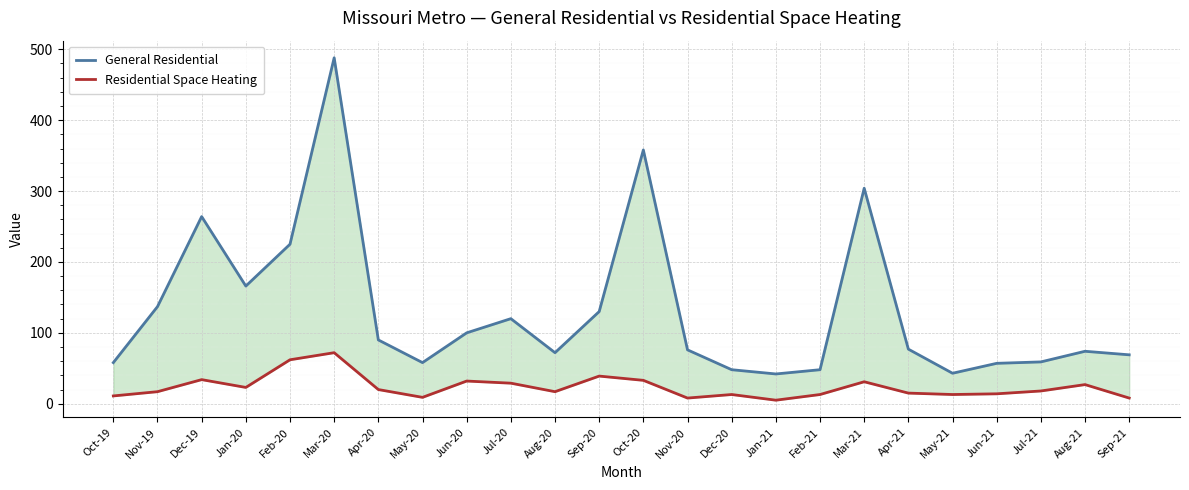

Reading right to left, transcribe all the data shown in this chart.

General Residential: Sep-21=69	Aug-21=74	Jul-21=59	Jun-21=57	May-21=43	Apr-21=77	Mar-21=304	Feb-21=48	Jan-21=42	Dec-20=48	Nov-20=76	Oct-20=358	Sep-20=130	Aug-20=72	Jul-20=120	Jun-20=100	May-20=58	Apr-20=90	Mar-20=488	Feb-20=225	Jan-20=166	Dec-19=264	Nov-19=137	Oct-19=58
Residential Space Heating: Sep-21=8	Aug-21=27	Jul-21=18	Jun-21=14	May-21=13	Apr-21=15	Mar-21=31	Feb-21=13	Jan-21=5	Dec-20=13	Nov-20=8	Oct-20=33	Sep-20=39	Aug-20=17	Jul-20=29	Jun-20=32	May-20=9	Apr-20=20	Mar-20=72	Feb-20=62	Jan-20=23	Dec-19=34	Nov-19=17	Oct-19=11